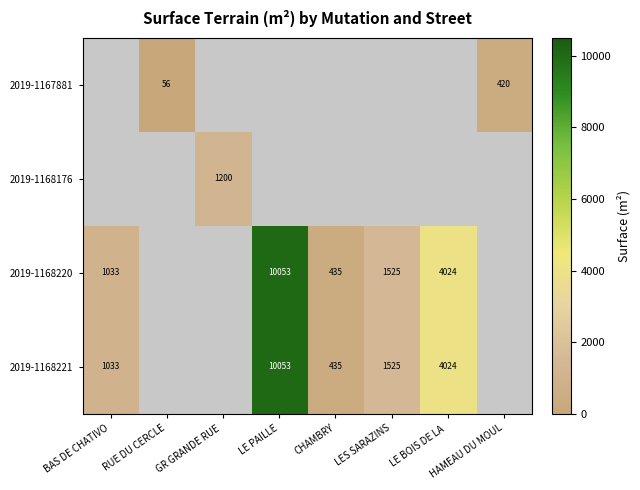

True or false: 2019-1167881 has a value of 96 at RUE DU CERCLE.

False